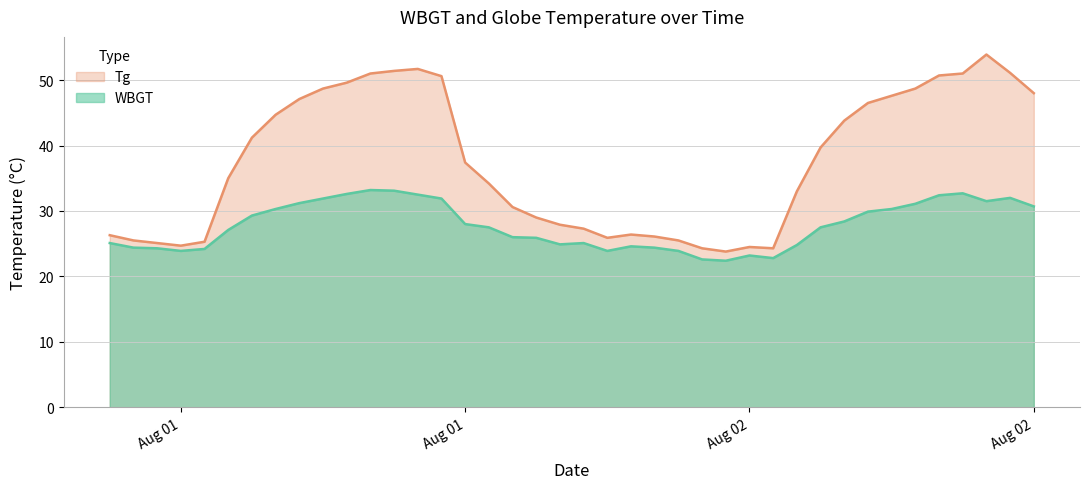

Reading right to left, extract all data points from this chart.

Tg: 48.0	51.1	53.9	51.0	50.7	48.7	47.6	46.5	43.8	39.7	33.0	24.3	24.5	23.8	24.3	25.5	26.1	26.4	25.9	27.3	27.9	29.0	30.6	34.2	37.4	50.6	51.7	51.4	51.0	49.6	48.7	47.1	44.7	41.2	35.0	25.3	24.7	25.1	25.5	26.3
WBGT: 30.7	32.0	31.5	32.7	32.4	31.1	30.3	29.9	28.4	27.5	24.8	22.8	23.2	22.4	22.6	23.9	24.4	24.6	23.9	25.1	24.9	25.9	26.0	27.5	28.0	31.9	32.5	33.1	33.2	32.6	31.9	31.2	30.3	29.3	27.1	24.2	23.9	24.3	24.4	25.1